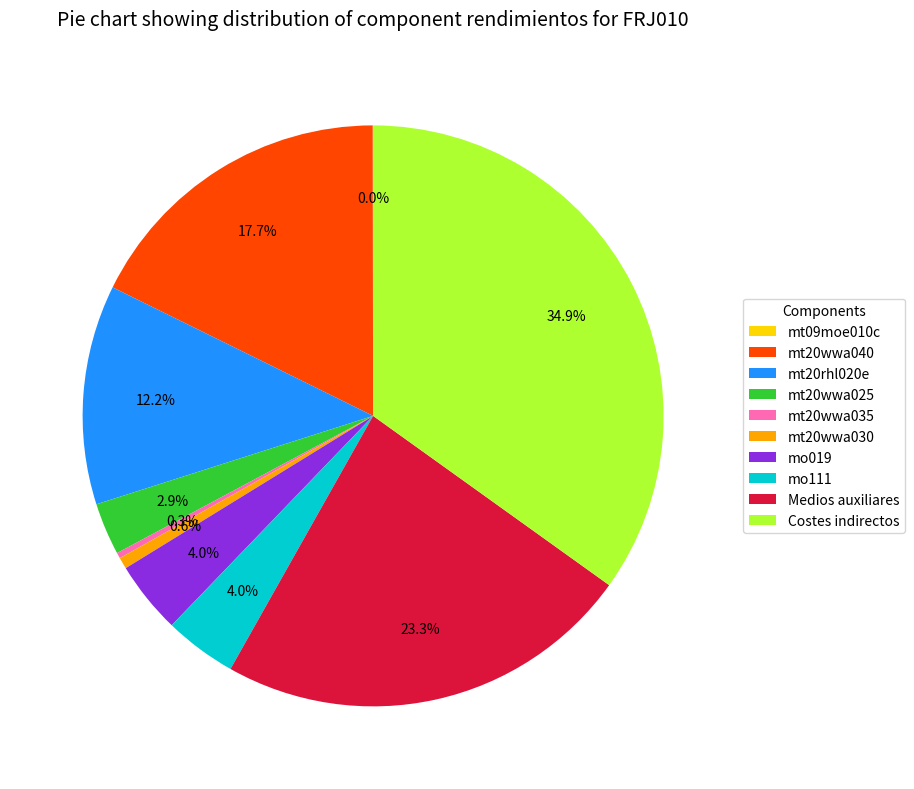

Which category has the biggest portion of the pie?

Costes indirectos